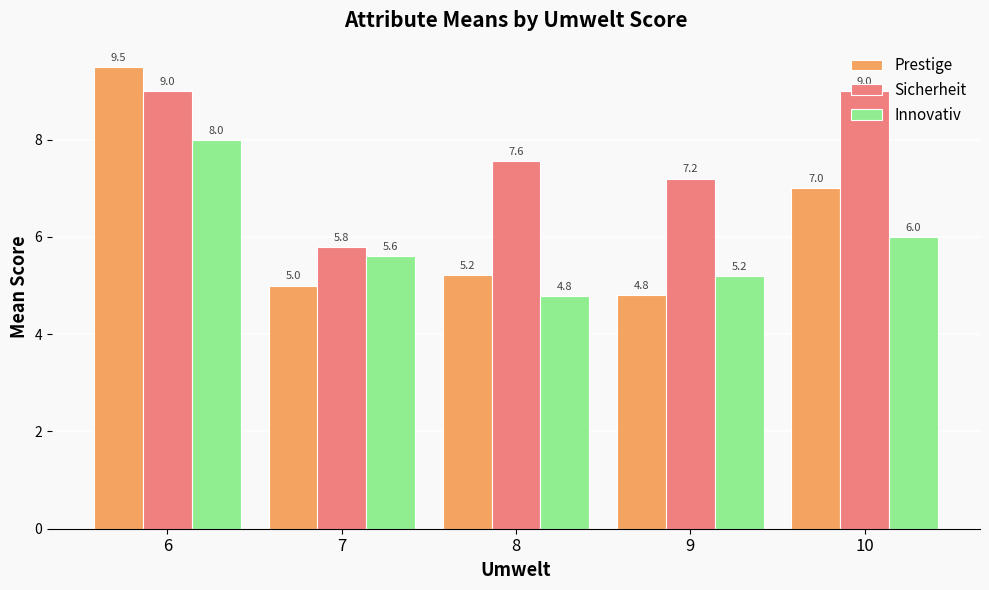

Rank the categories by Prestige value from highest to lowest.

6, 10, 8, 7, 9